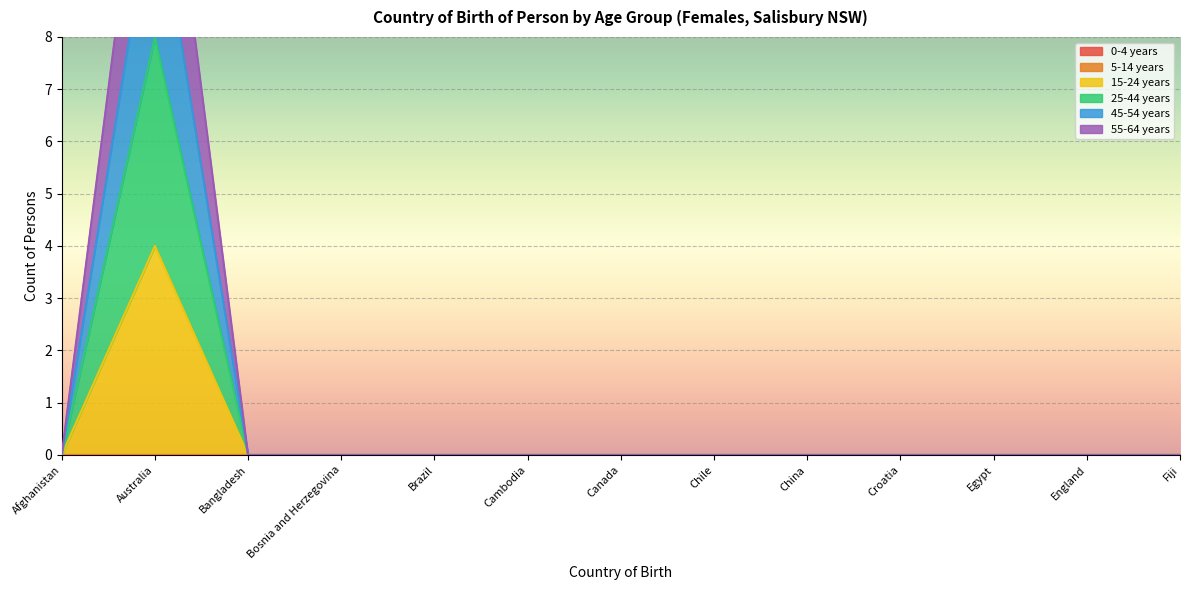

What is the highest value of the 15-24 years series?

4